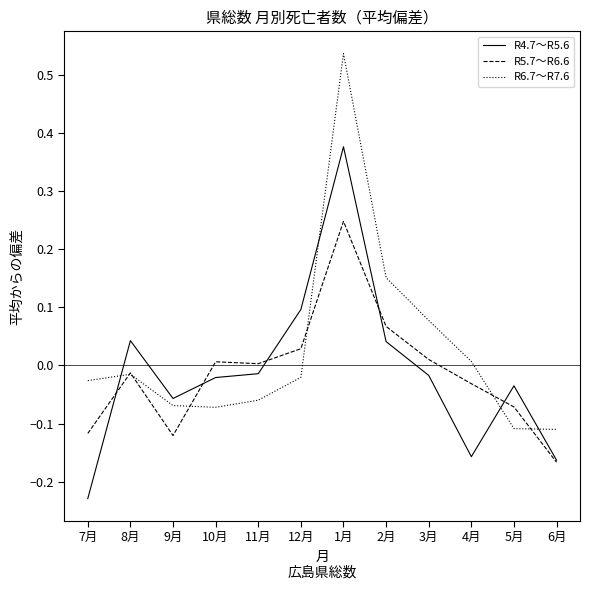

Is the value of R4.7～R5.6 at 1月 greater than the value of R5.7～R6.6 at 8月?

Yes